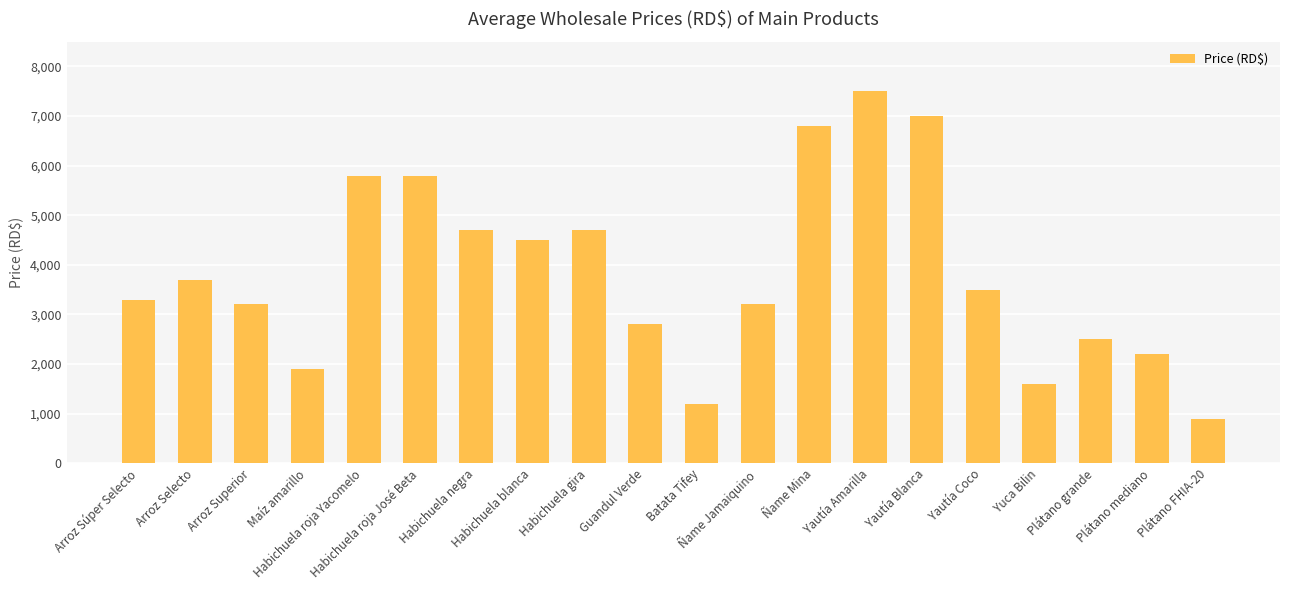

Where does the data first go above 3500?

Arroz Selecto